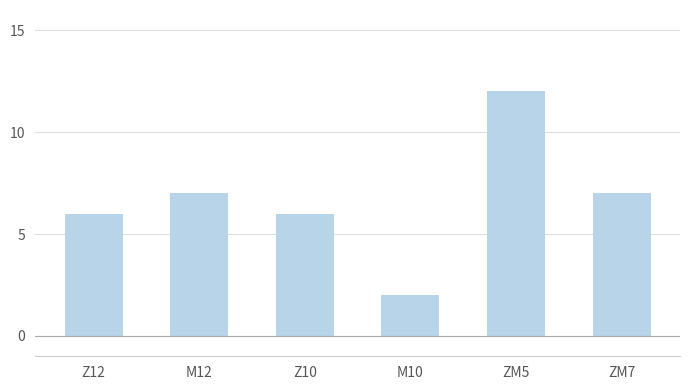

What is the ratio of the value at Z10 to the value at ZM5?

0.5